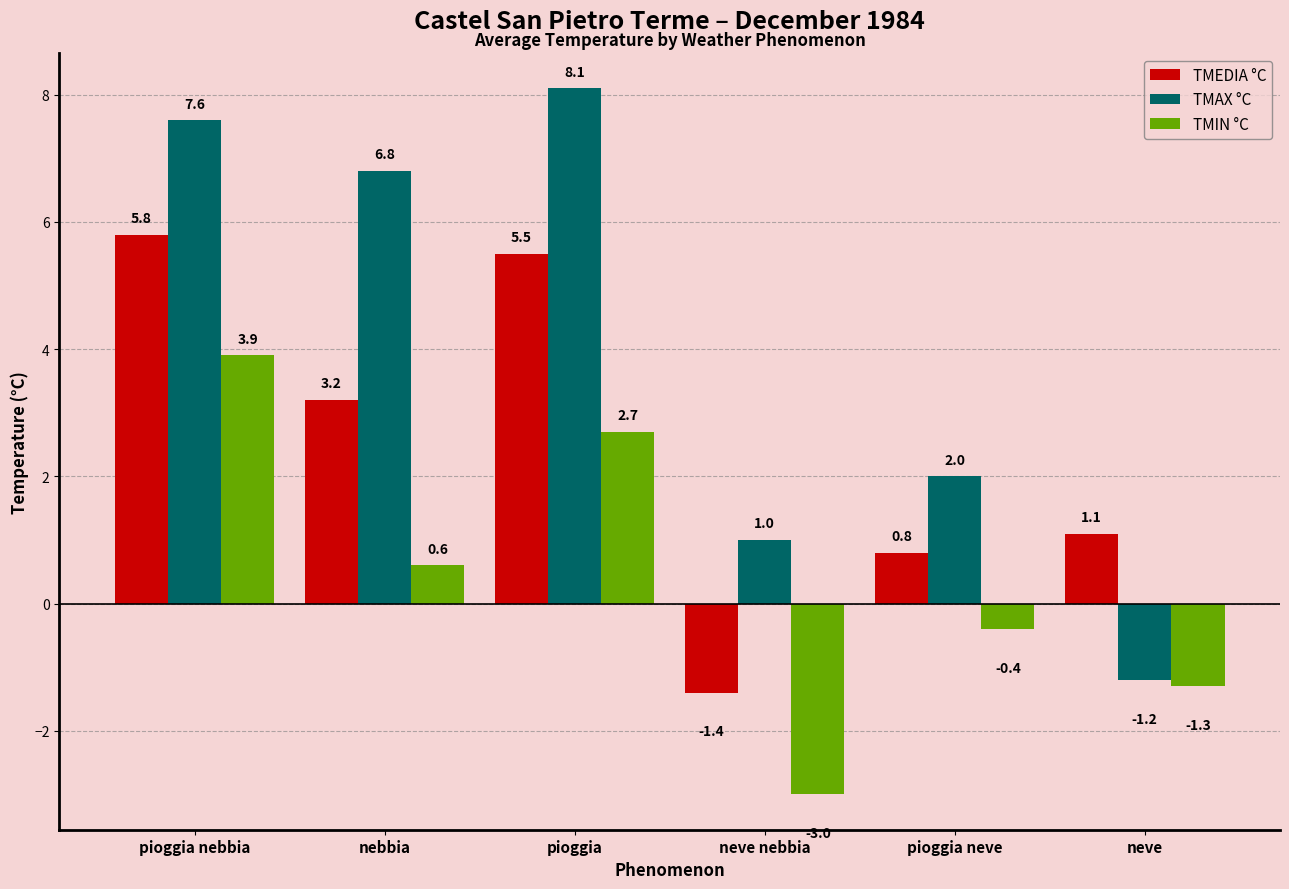

What is the spread (max minus min) of values at pioggia?

5.4